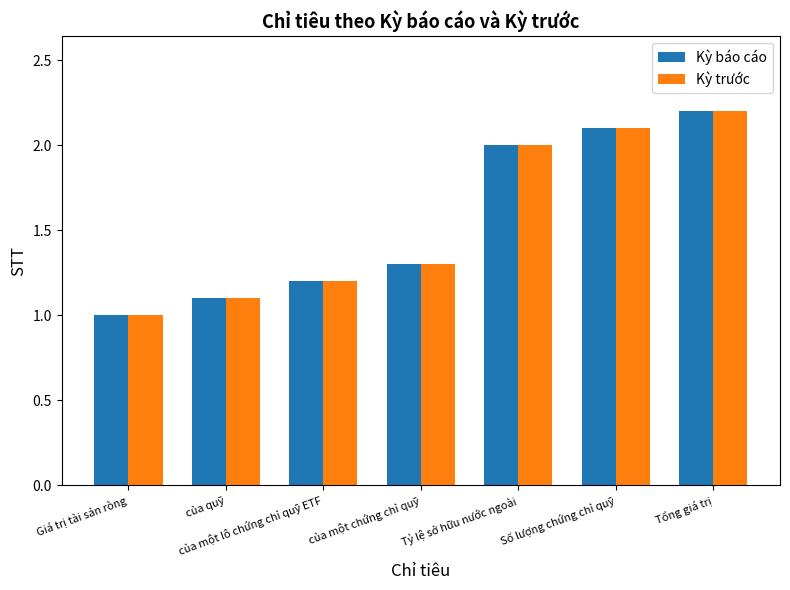

What is the difference between the maximum and minimum values in the Kỳ báo cáo series?

1.2